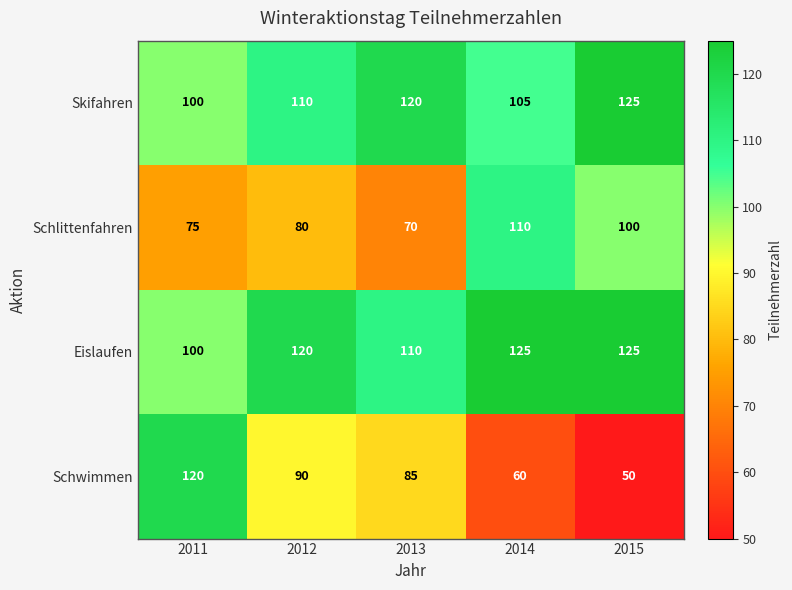

Which series changed the most between 2013 and 2015?

Schwimmen